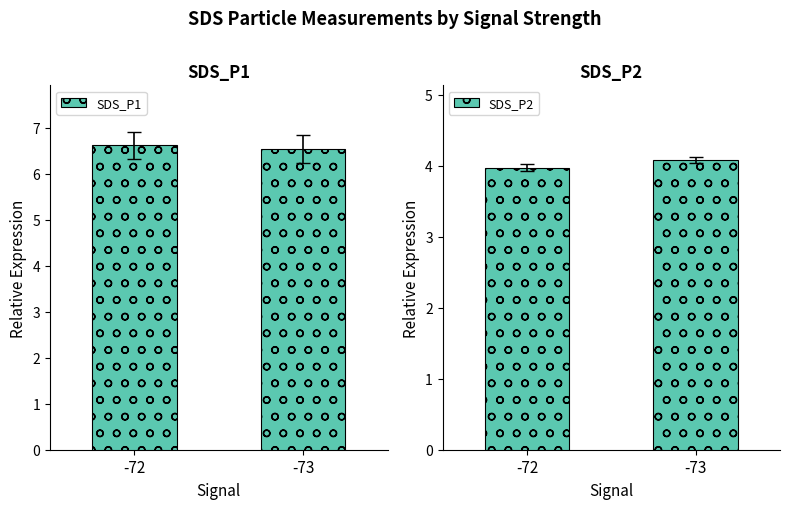

What are all the series names shown in the legend?

SDS_P1, SDS_P2